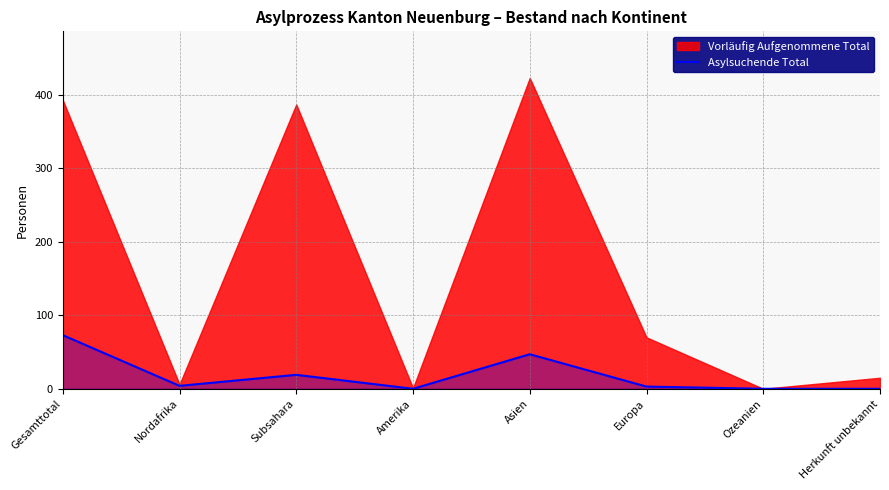

What is the maximum value for Asylsuchende Total?

73